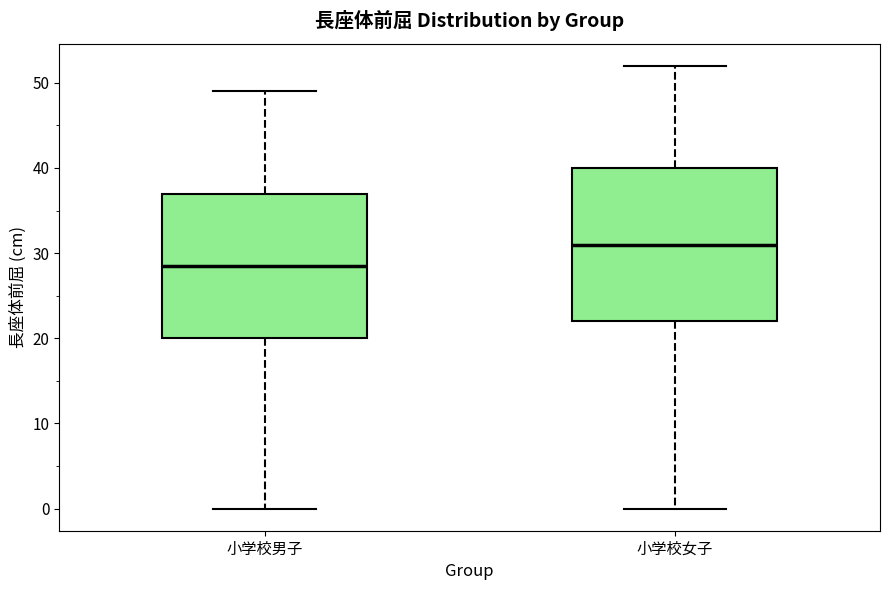

Reading left to right, transcribe this box plot: for each box, give where its median line is, the range the box spans, and where its two whiskers end, as read against the y-axis. The values are not printed on the chart, so give them approximately, as read against the axis.

小学校男子: median 29, box 20 to 37, whiskers 0 to 49
小学校女子: median 31, box 22 to 40, whiskers 0 to 52